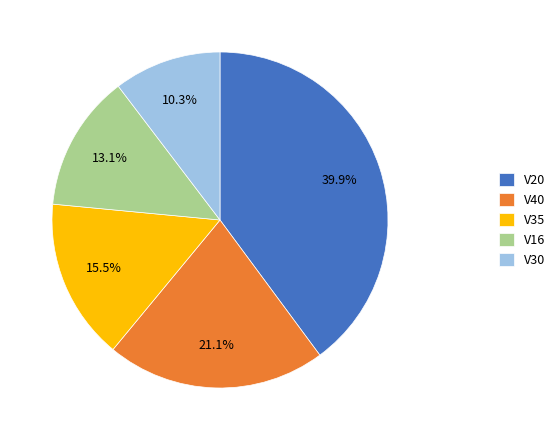

To the nearest percent, what percentage of the pie is V30?

10%